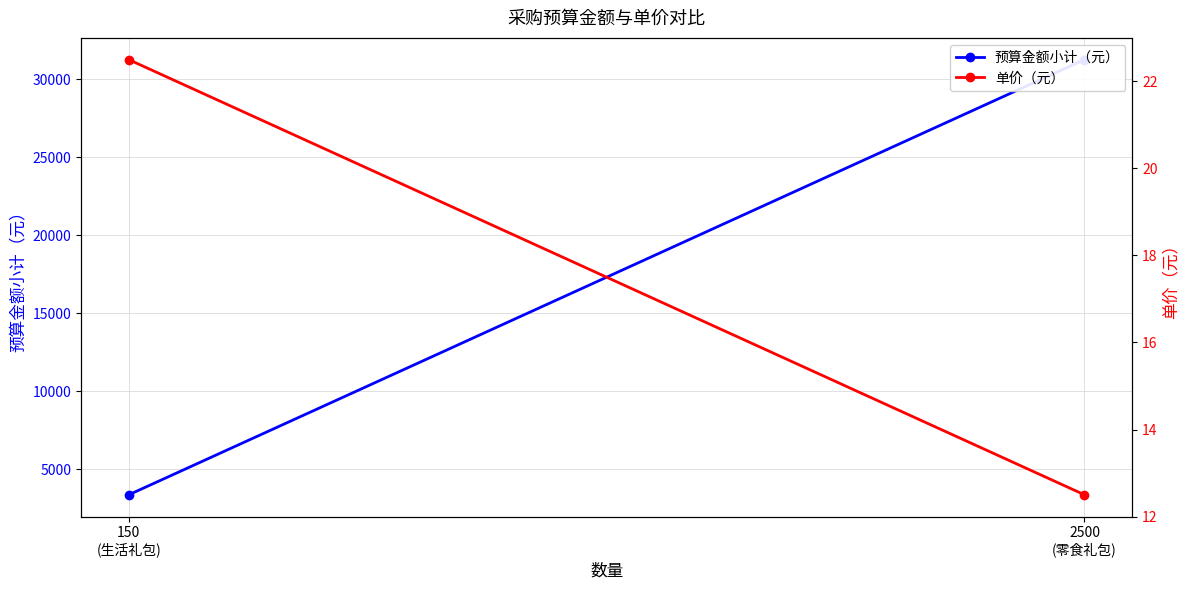

At which label does 单价（元） first exceed 22?

150
(生活礼包)